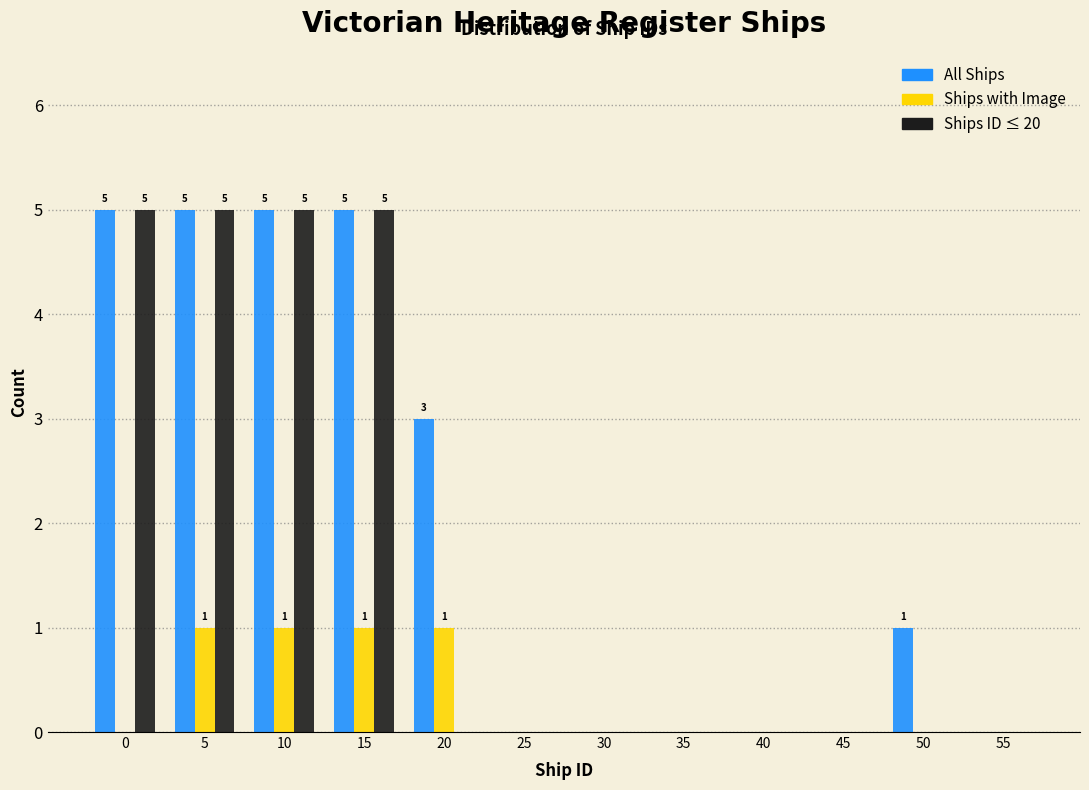

Is it true that Ships ID ≤ 20 equals 7 at 5?

False